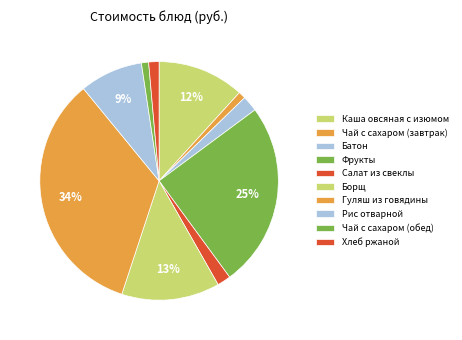

Approximately how many times larger is the value at Фрукты compared to Борщ?

1.9